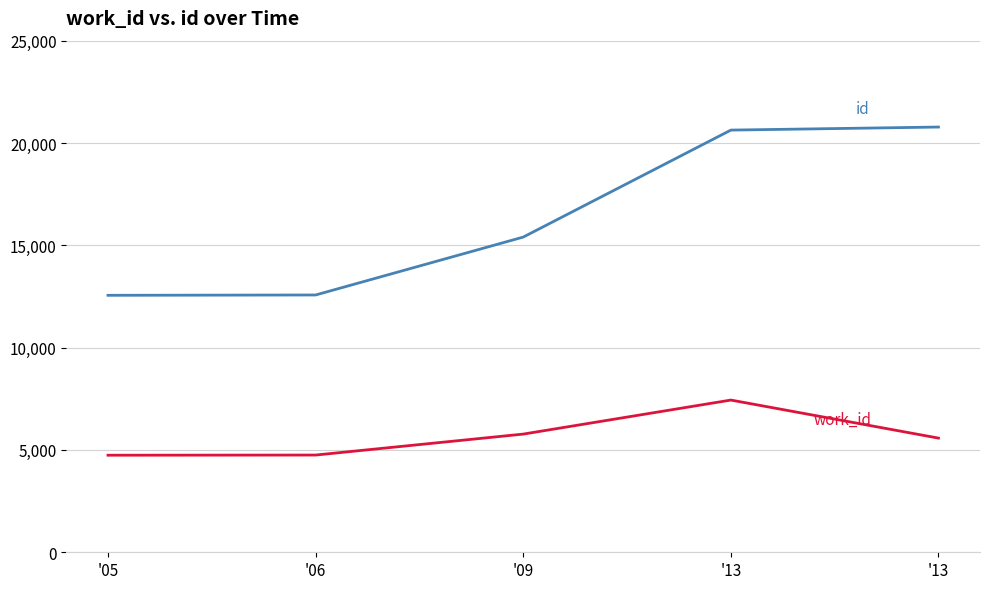

How many lines are shown in the chart?

2